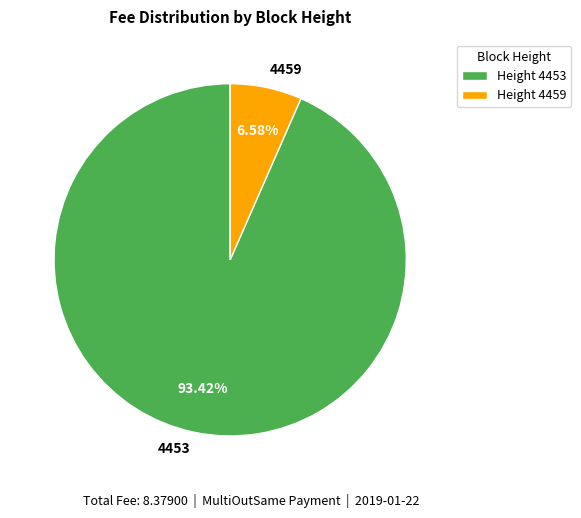

What is the largest slice in the pie chart?

4453